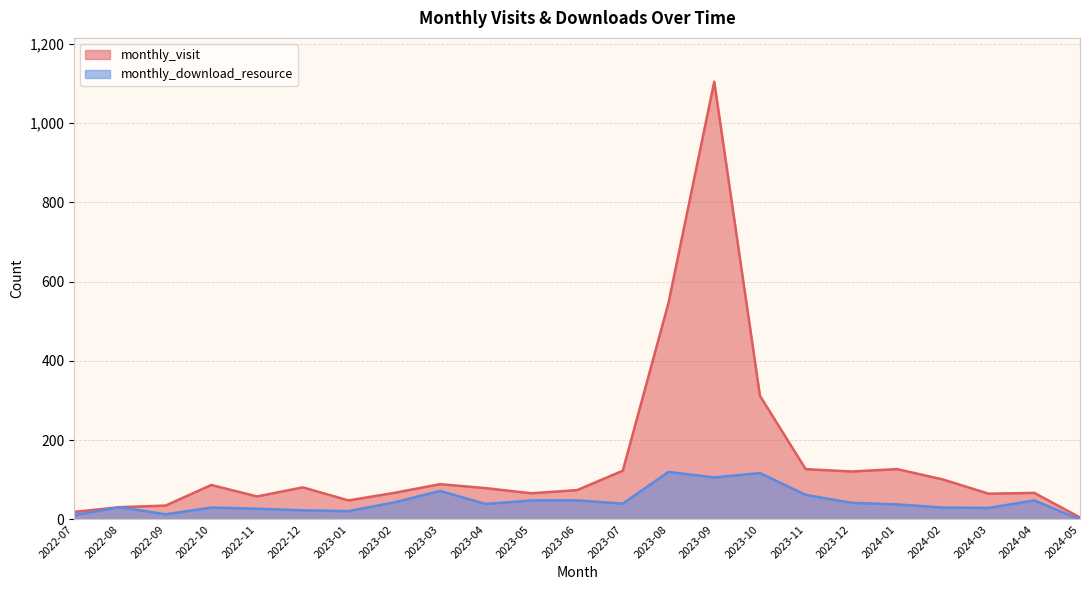

What is the total value across all series at 2022-08?

62